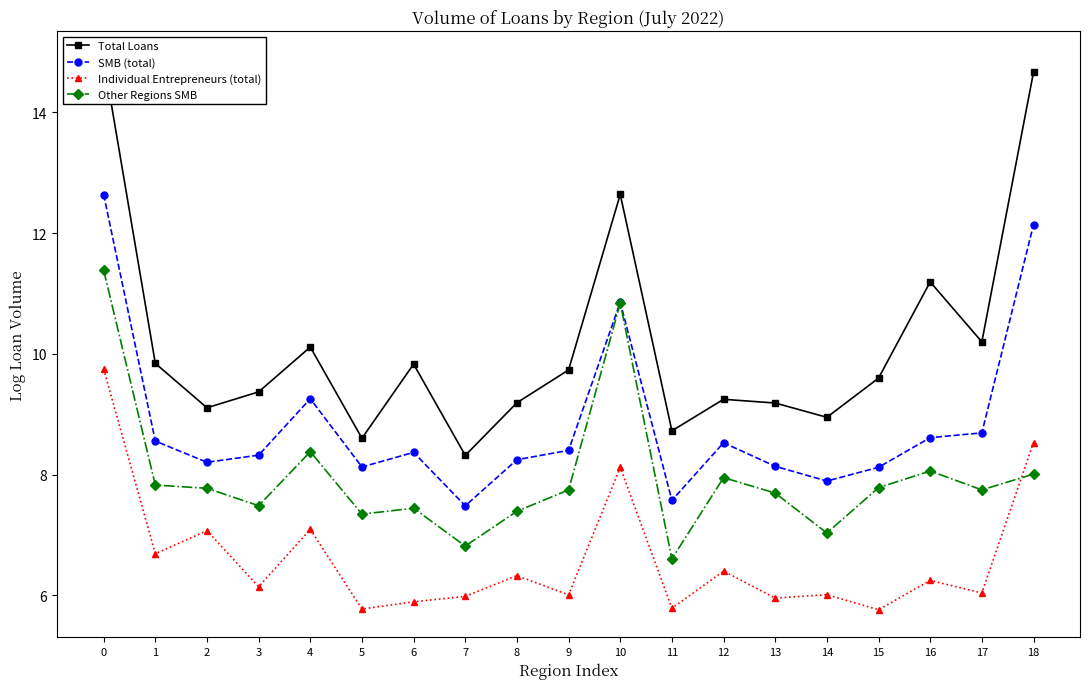

Rank the categories by Individual Entrepreneurs (total) value from lowest to highest.

15, 5, 11, 6, 13, 7, 9, 14, 17, 3, 16, 8, 12, 1, 2, 4, 10, 18, 0